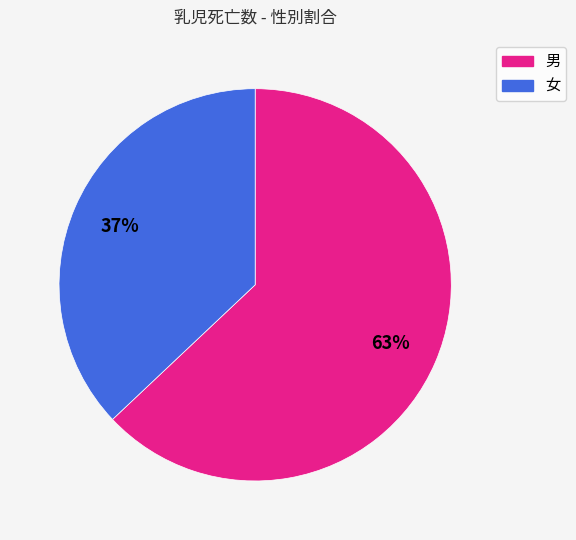

Which has a higher value, 女 or 男?

男